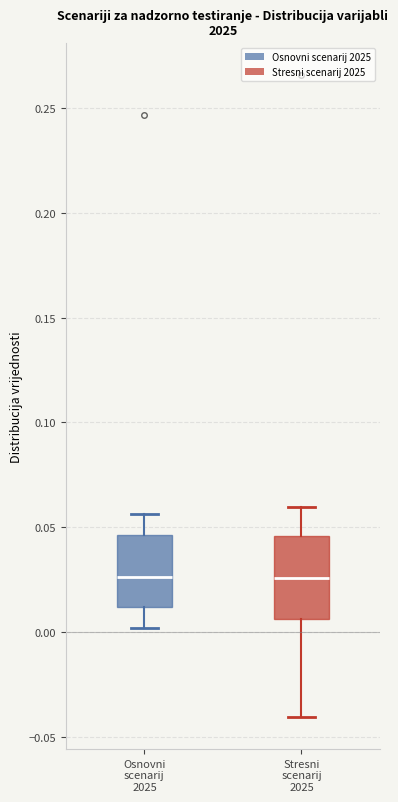

Reading left to right, read every box against the y-axis: the position of its median line, the range the box covers, and the ends of its whiskers. The values are not printed on the chart, so give them approximately, as read against the axis.

Osnovni scenarij 2025: median 0.025, box 0.010 to 0.045, whiskers 0.000 to 0.055
Stresni scenarij 2025: median 0.025, box 0.005 to 0.045, whiskers -0.040 to 0.060